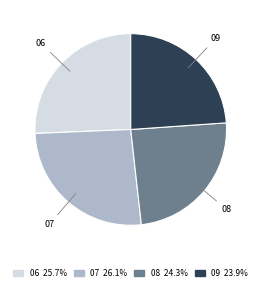

Combined, do 09 and 06 account for over 50%?

No